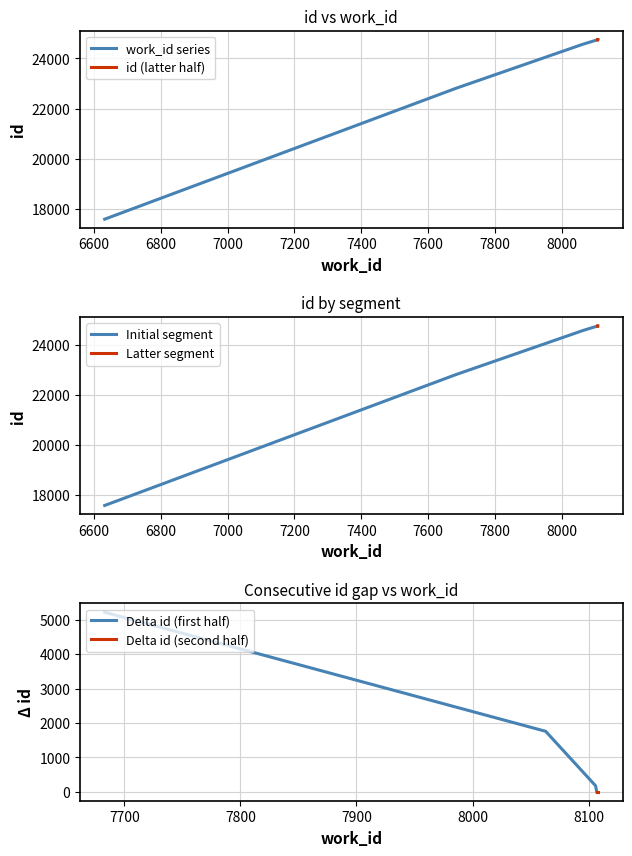

What is the change in value from 24746 to 24749?

+3